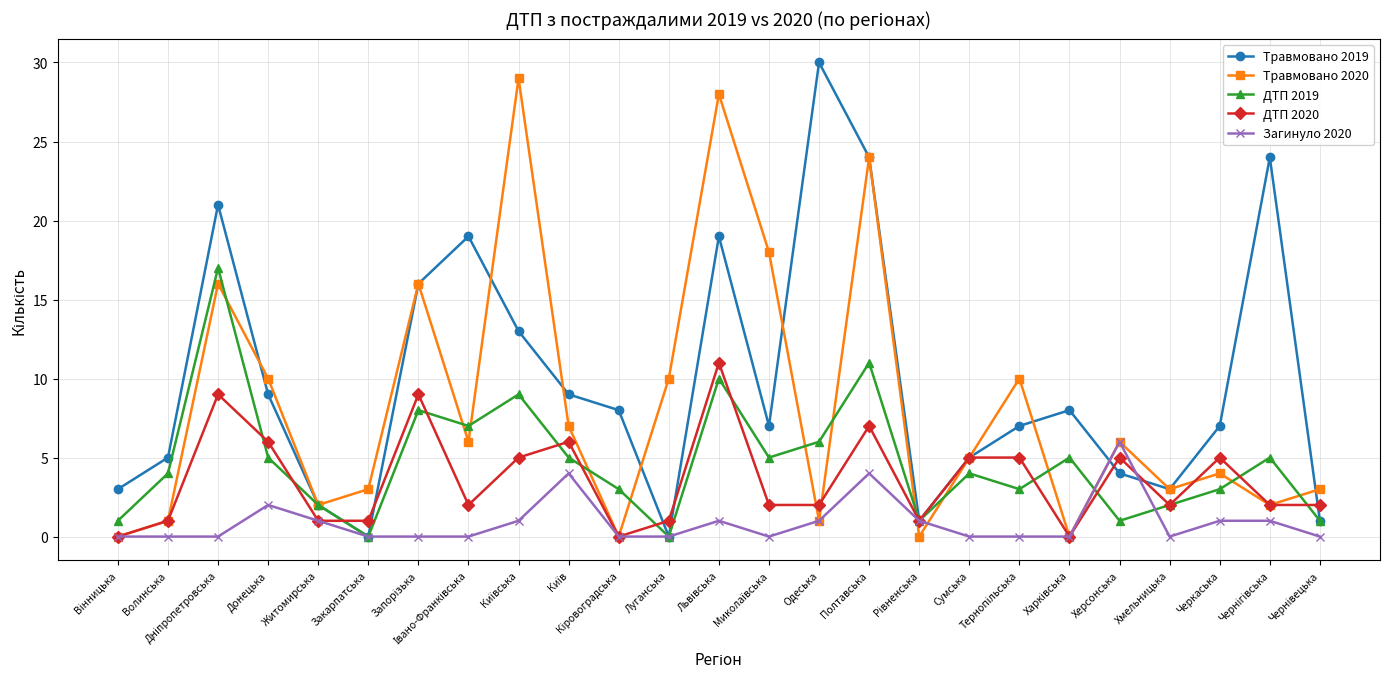

In Травмовано 2020, how many points are lower than both neighbors (excluding endpoints)?

8